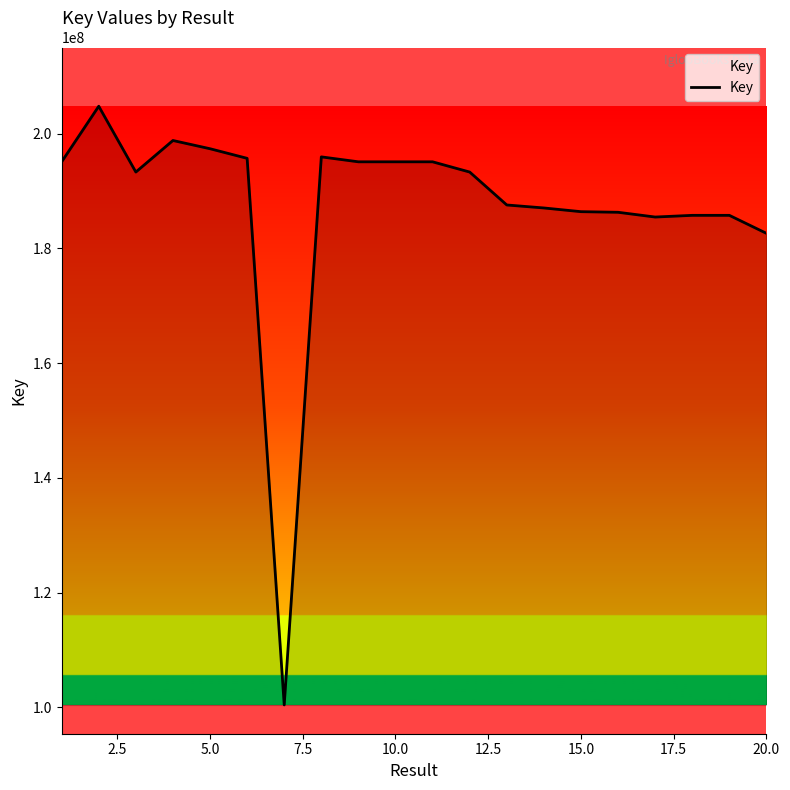

What is the maximum value shown in the chart?

204799090